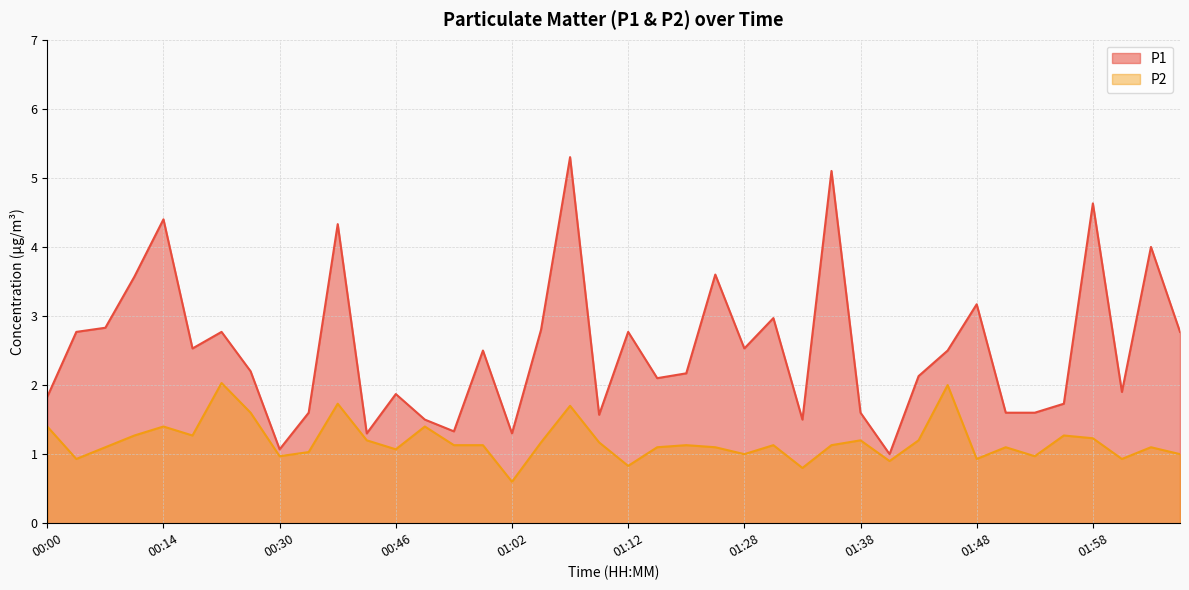

How many values in the P1 series are below 2?

16